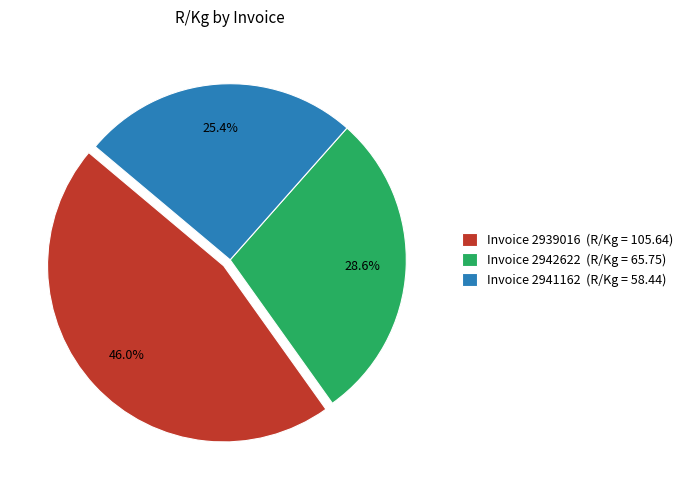

What percentage is the Invoice 2942622 slice, to the nearest percent?

29%